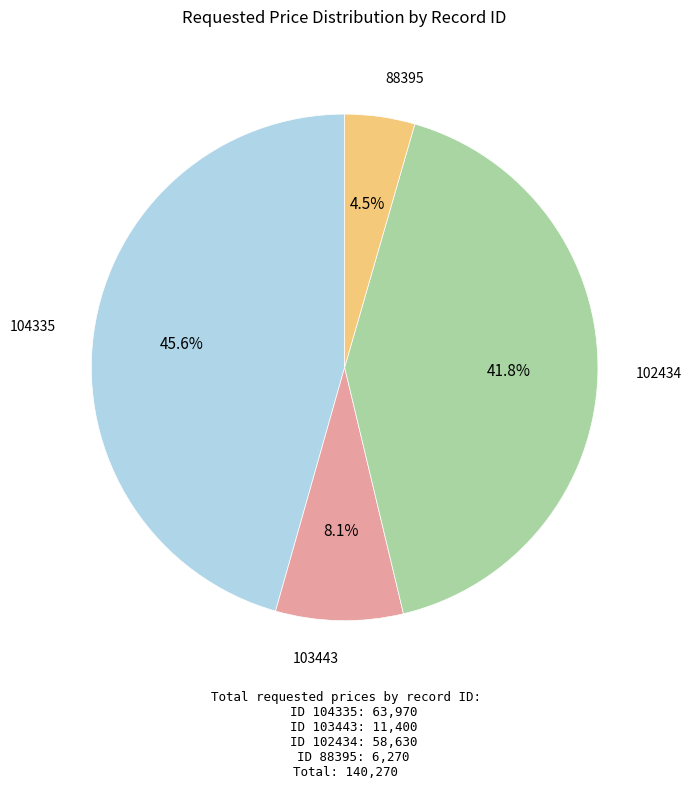

To the nearest percent, what is the average slice percentage?

25%